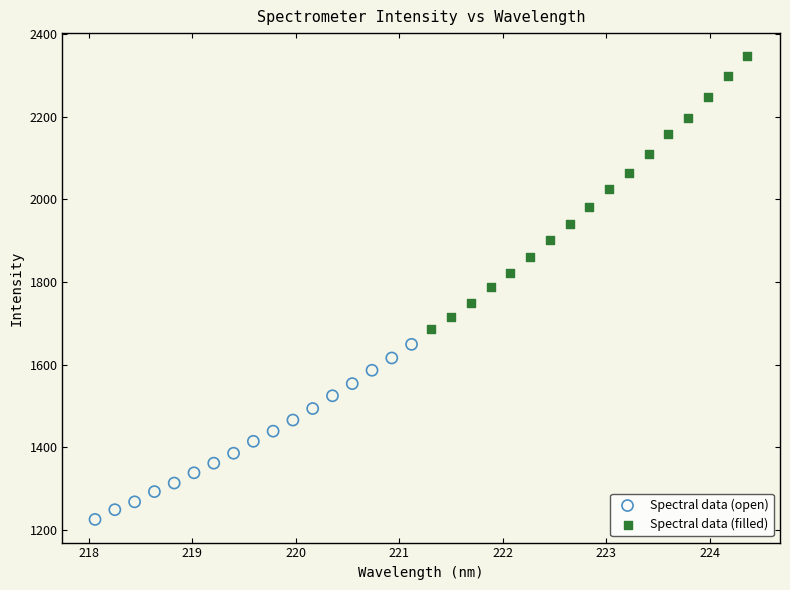

Which series contains the highest Y value?

Spectral data (filled)